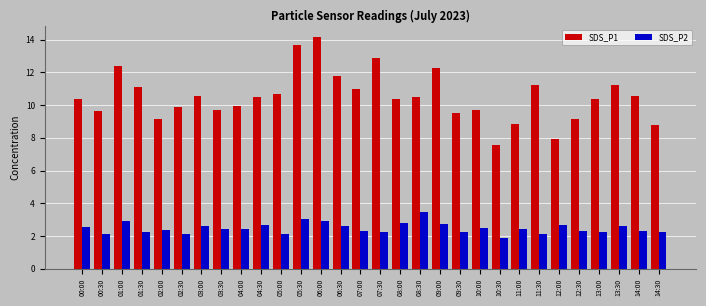

What is the approximate value of SDS_P2 at 00:30?

2.1